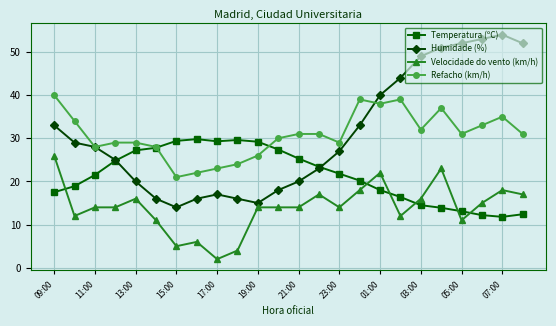

What is the sum of all Velocidade do vento (km/h) values?

335.0